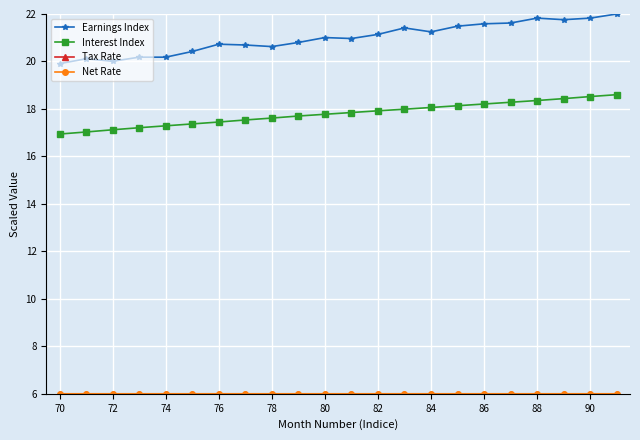

True or false: Earnings Index and Interest Index cross at least once.

False